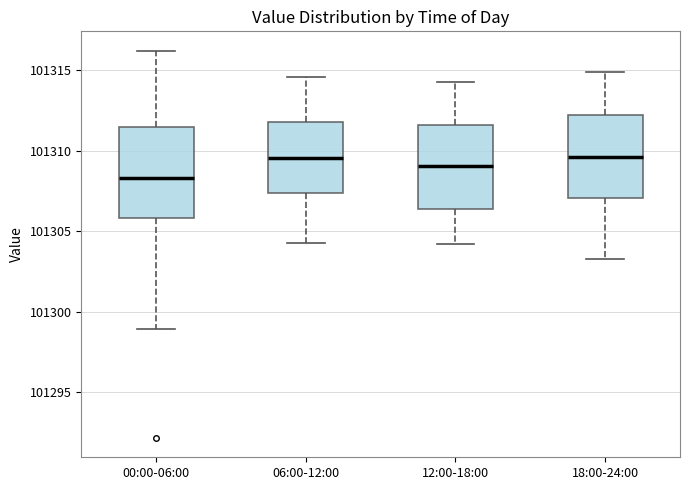

Where does the lower whisker of the box for 18:00-24:00 end on the y-axis? The values are not printed on the chart, so give them approximately, as read against the axis.

101303.5